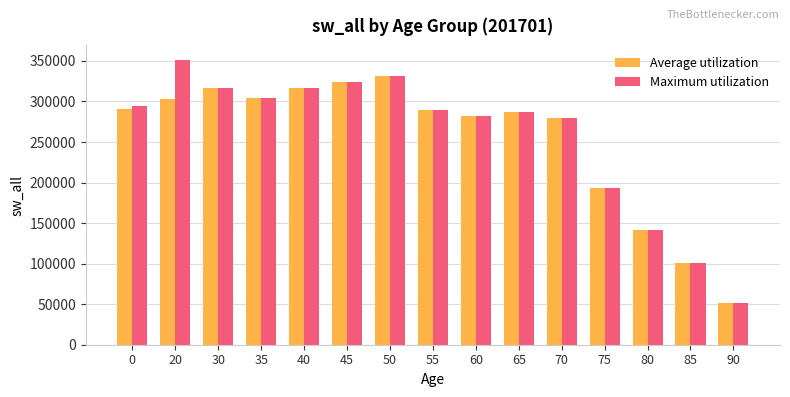

What is the minimum value for Maximum utilization?

51743.5